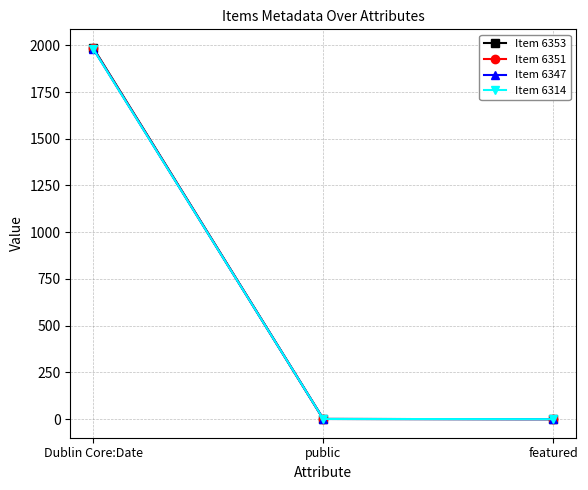

What is the label of the 1st point from the right?

featured